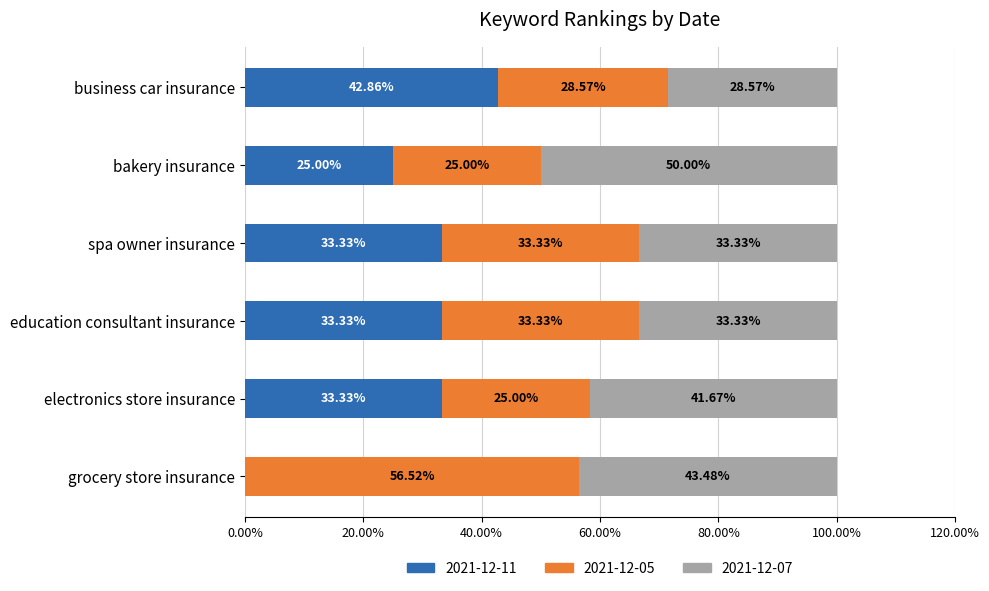

What is the total value across all series at spa owner insurance?

100.0